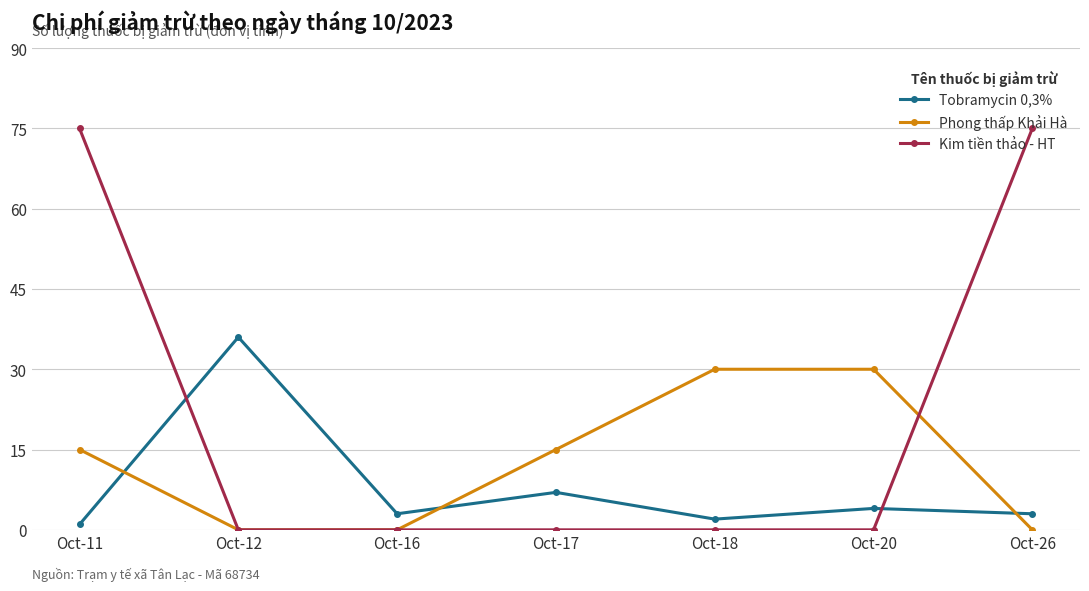

Which series has the widest spread of values?

Kim tiền thảo - HT